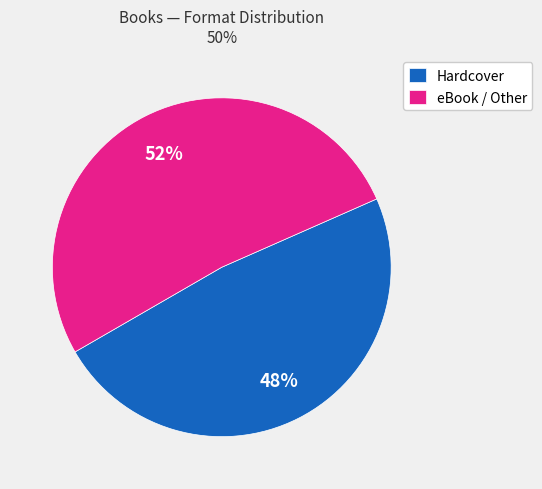

Between Hardcover and eBook / Other, which is larger?

eBook / Other